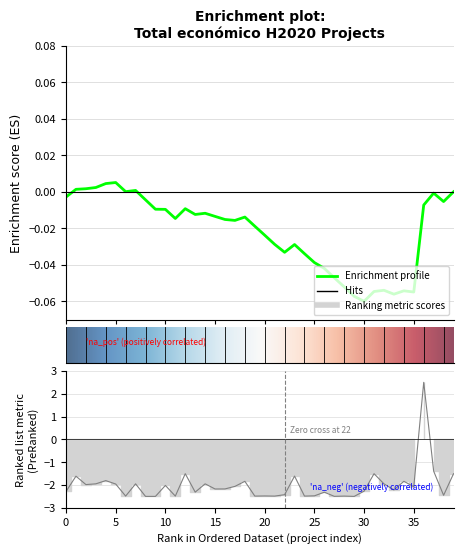

How many data points are above -2?

16